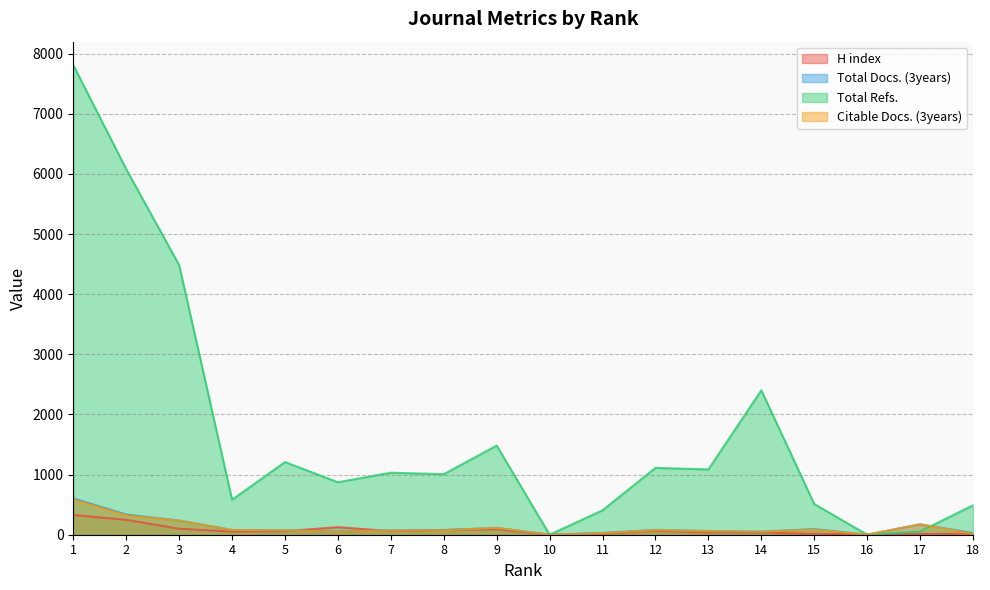

Which series has the largest range (max minus min)?

Total Refs.